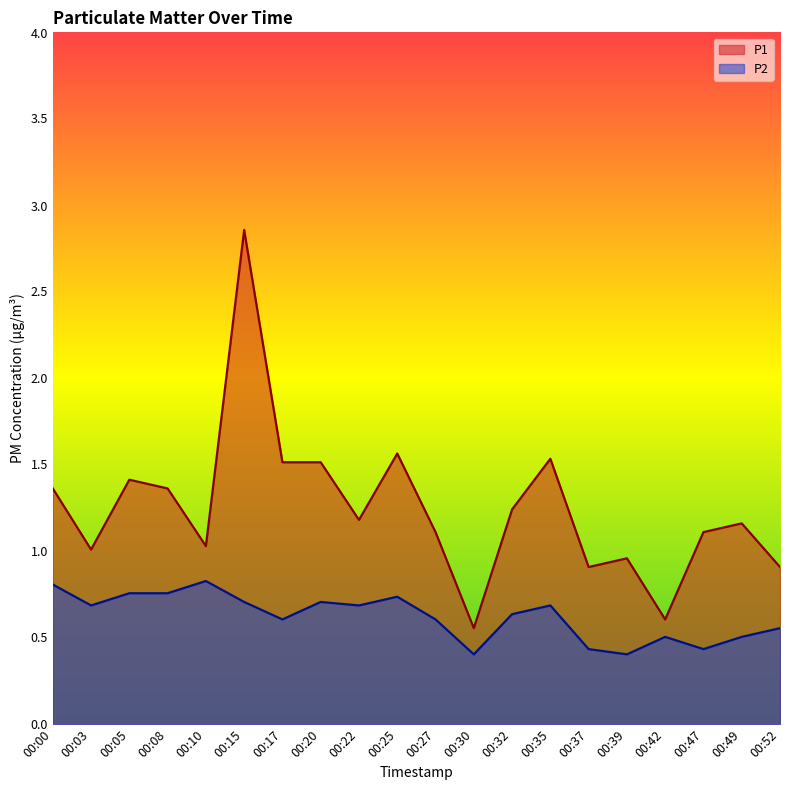

How many data points in P1 are less than 1?

5